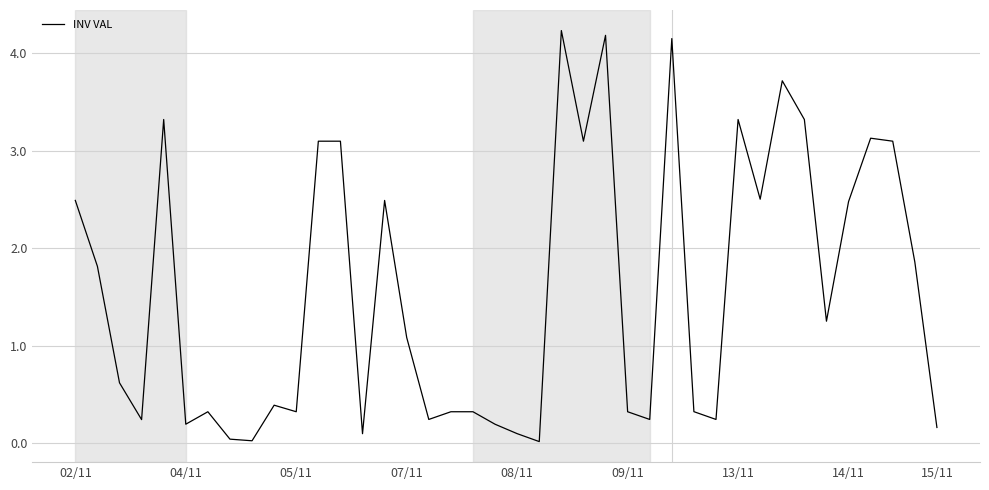

What is the maximum value shown in the chart?

4.2